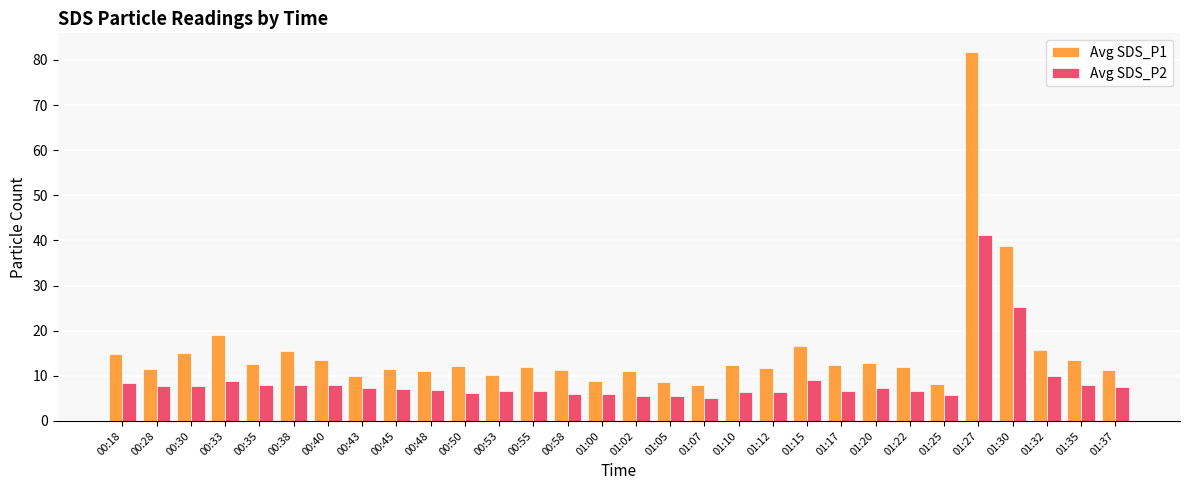

At which category is the sum across all series the highest?

01:27